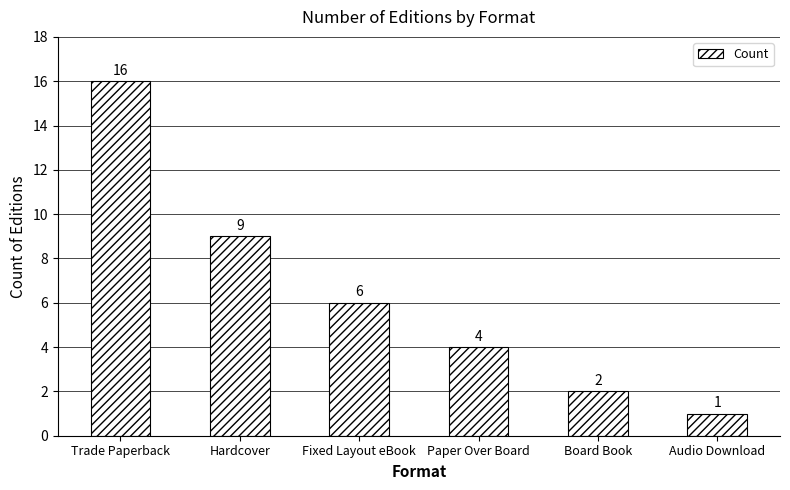

Rank the categories by value from lowest to highest.

Audio Download, Board Book, Paper Over Board, Fixed Layout eBook, Hardcover, Trade Paperback